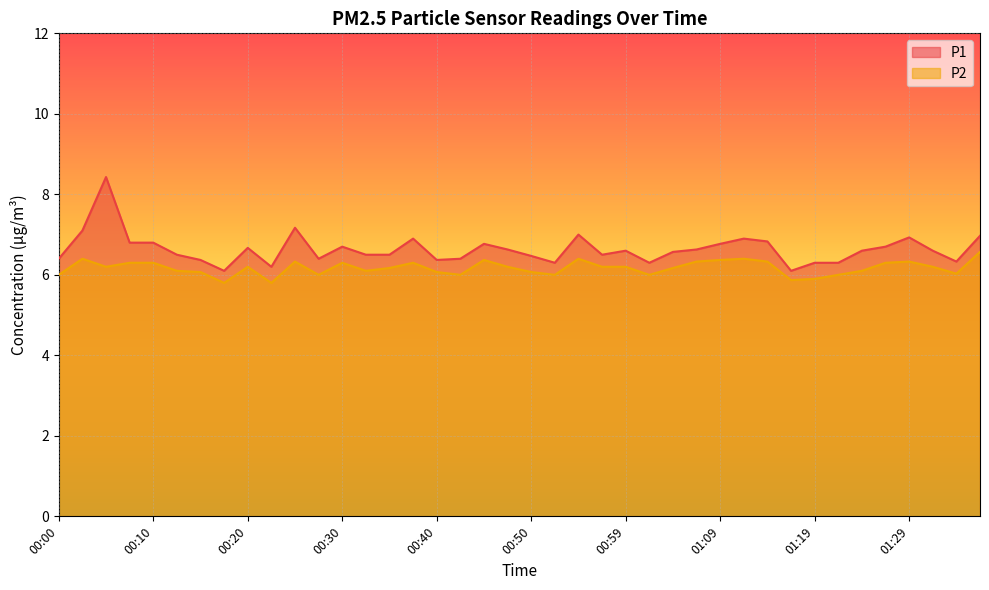

Which has a higher value, 00:13 or 00:25?

00:25